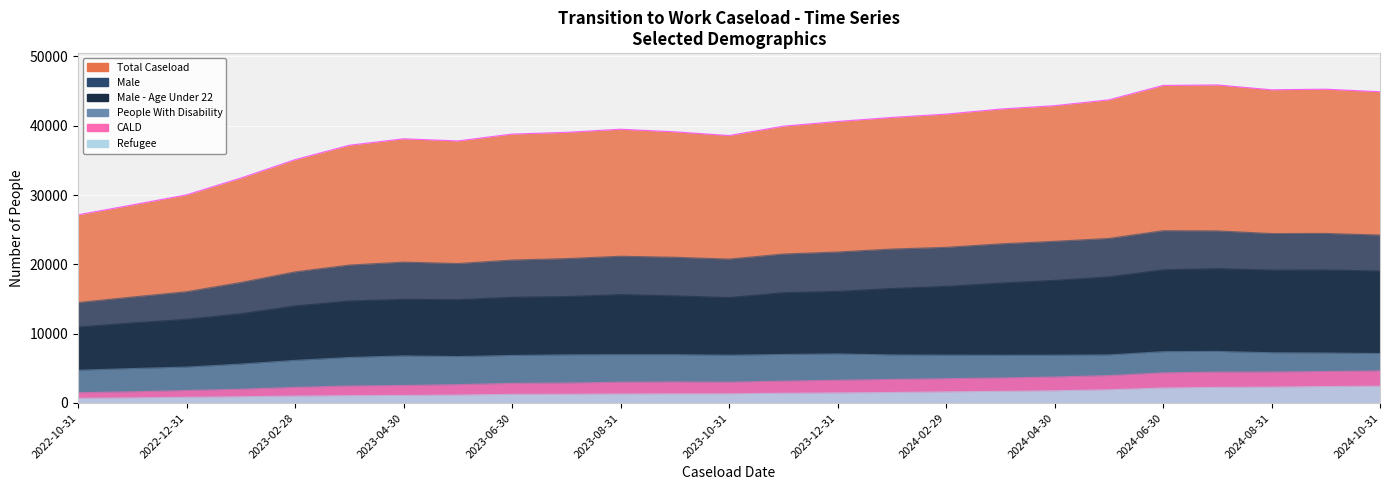

What is the highest value of the Male - Age Under 22 series?

19385